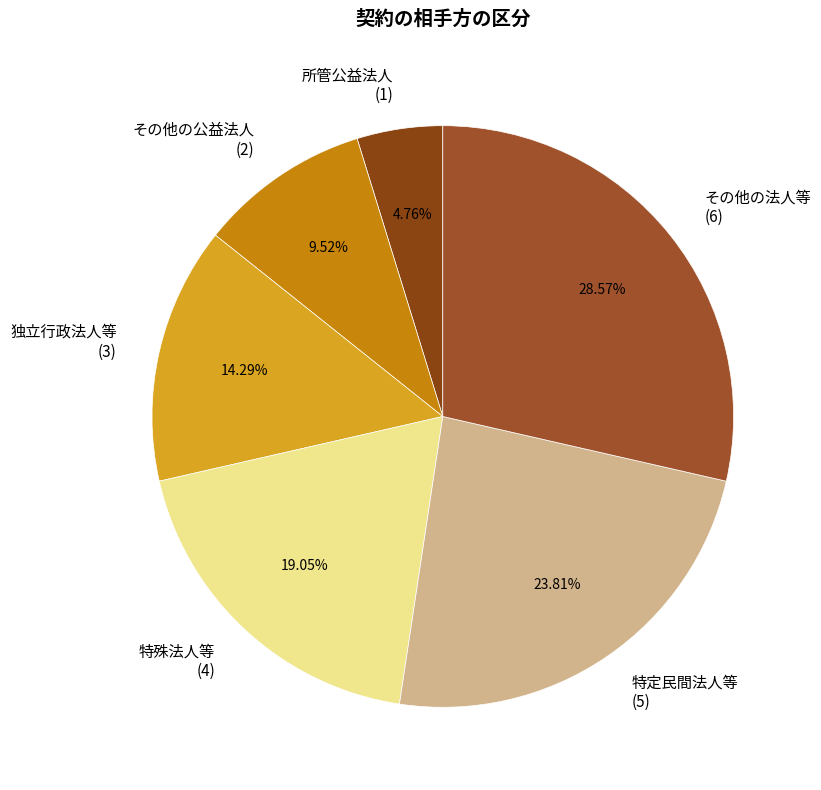

What percentage is the 特定民間法人等 slice, to the nearest percent?

24%